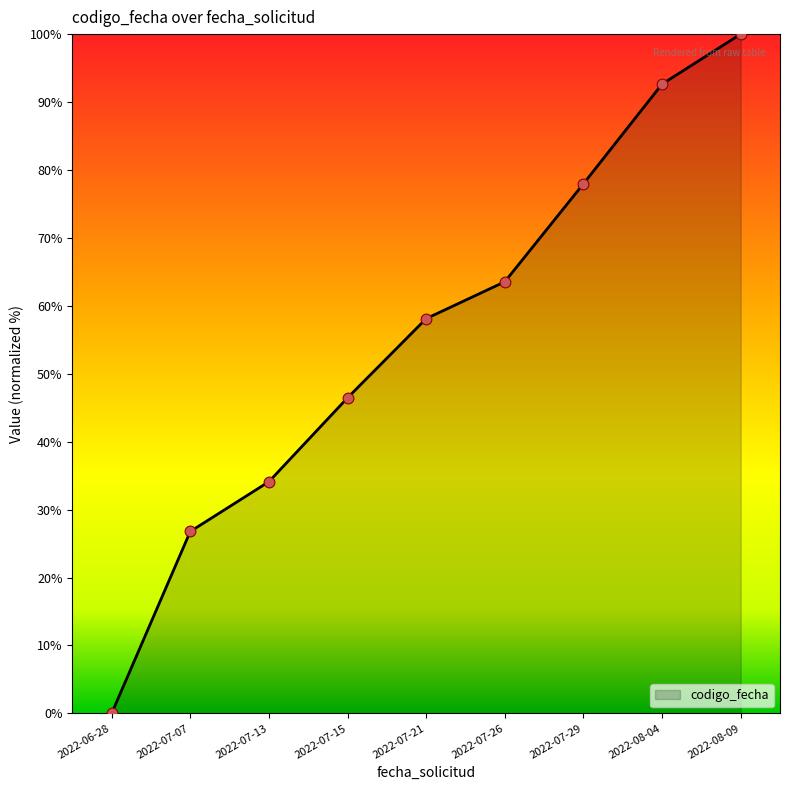

What is the change in value from 2022-07-26 to 2022-08-04?

+29.1